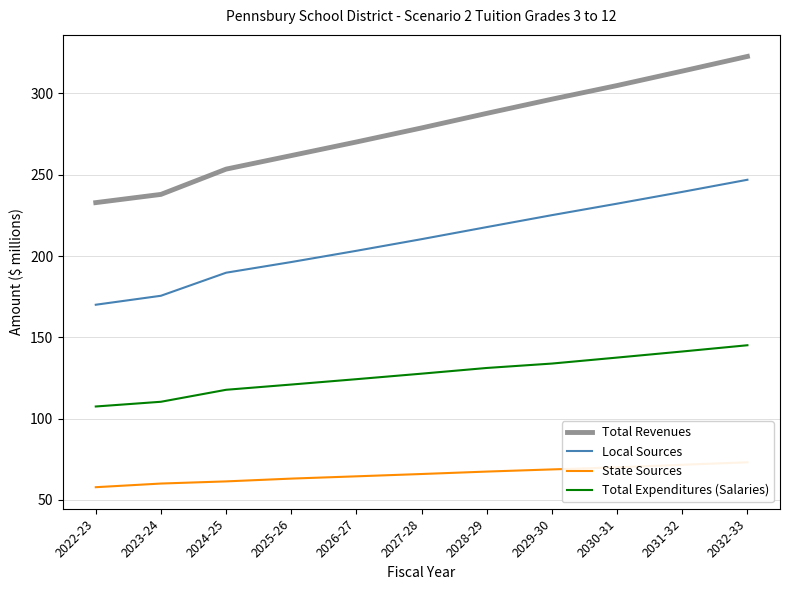

True or false: Total Revenues and State Sources intersect in this chart.

False